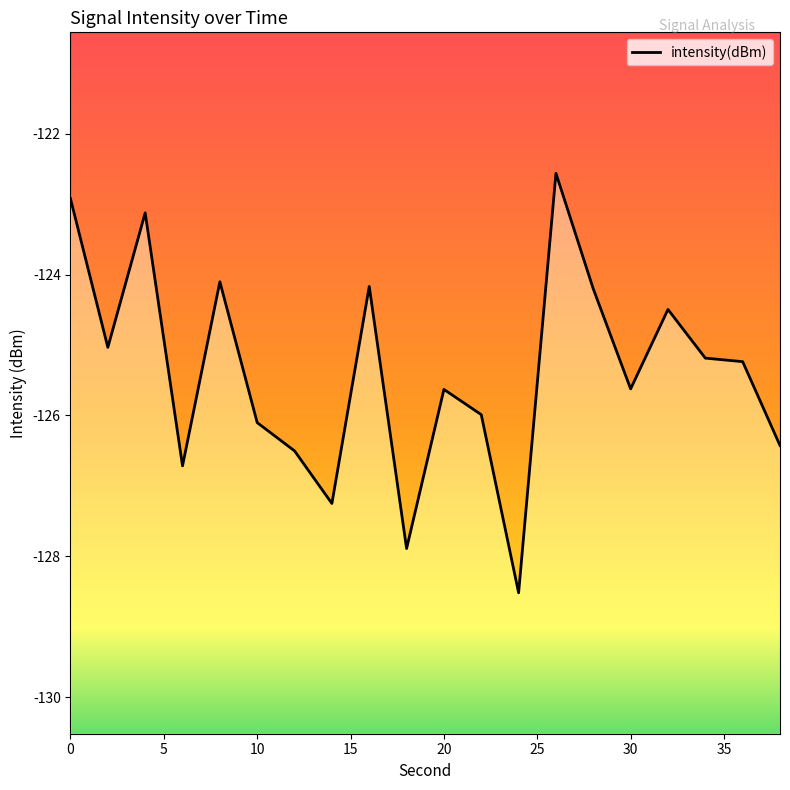

What is the average value?

-125.4